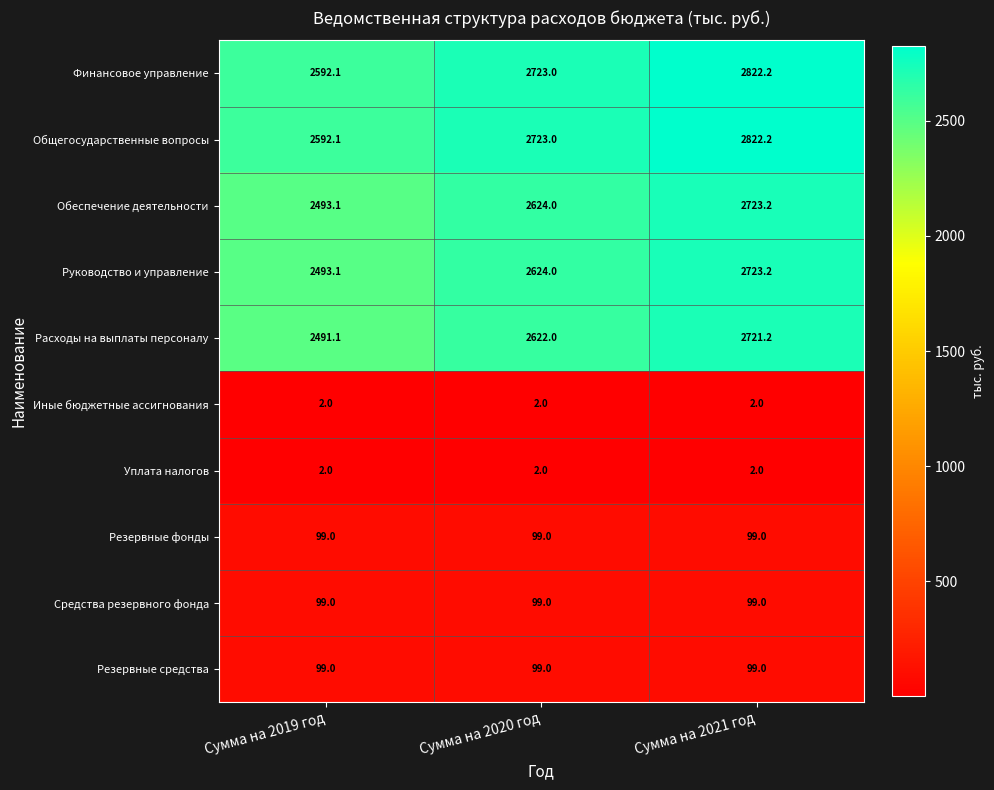

What is the sum of all Уплата налогов values?

6.0